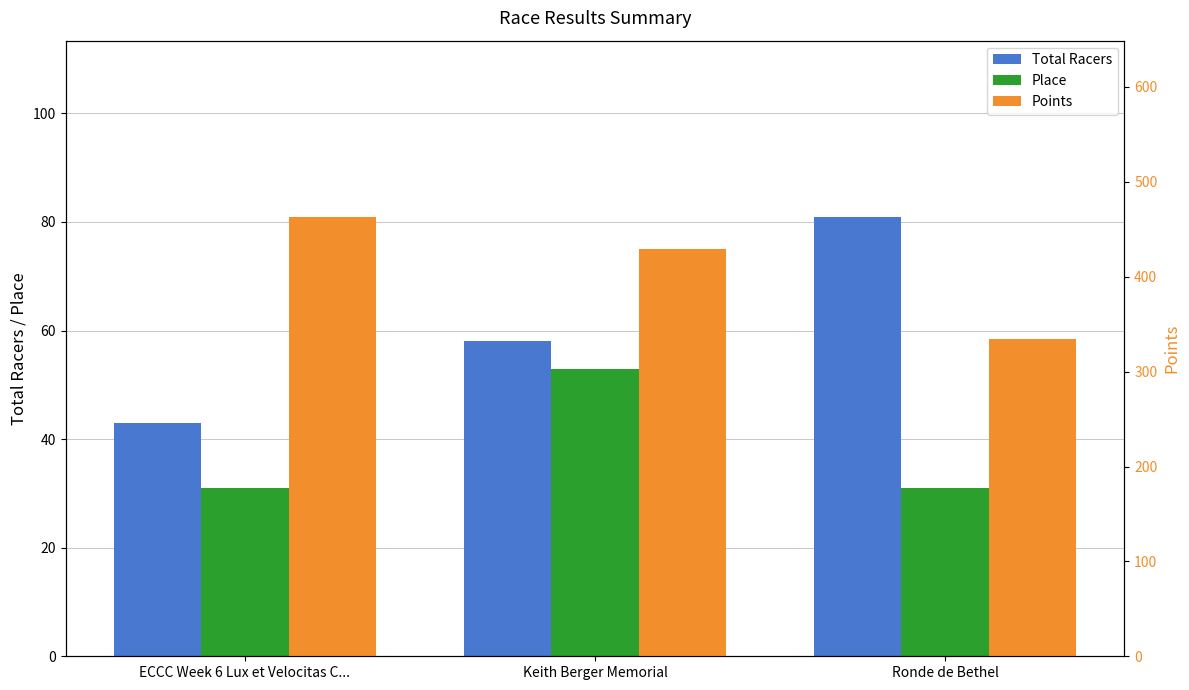

Reading left to right, list all the values displayed in this chart.

Total Racers: 43.0	58.0	81.0
Place: 31.0	53.0	31.0
Points: 463.4	429.3	334.3